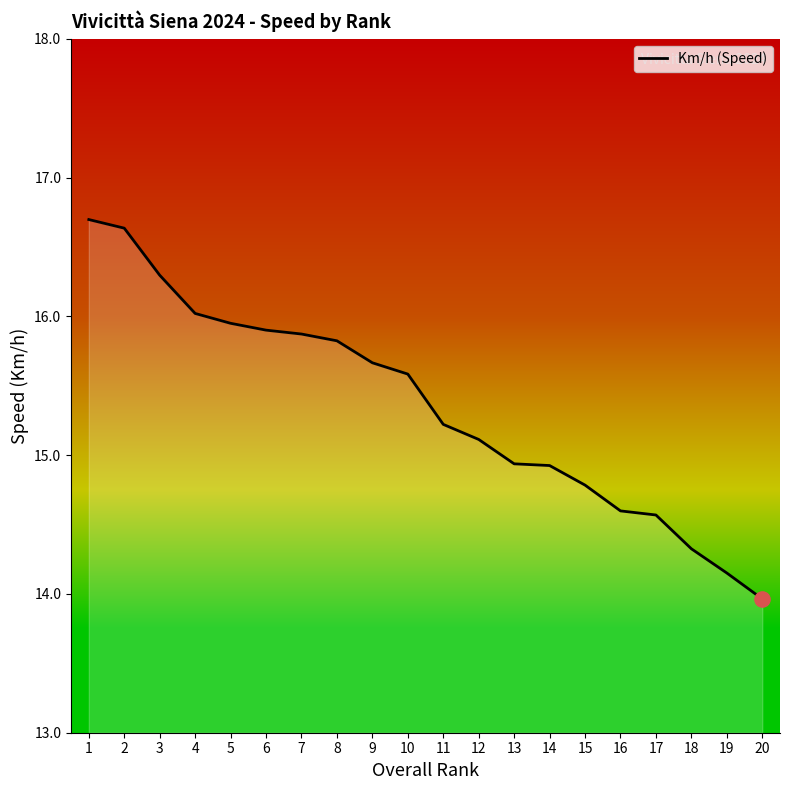

Which has a higher value, 4 or 7?

4